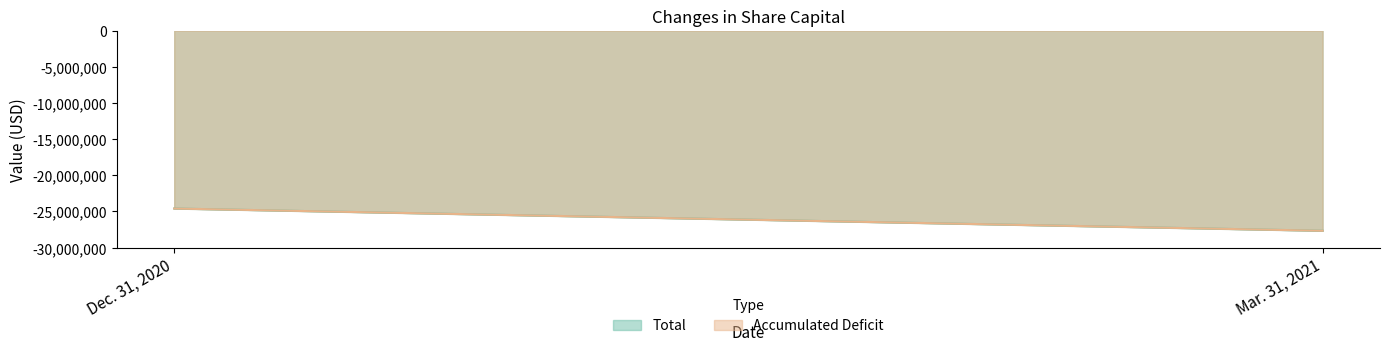

What is the maximum value shown in the chart?

-24604078